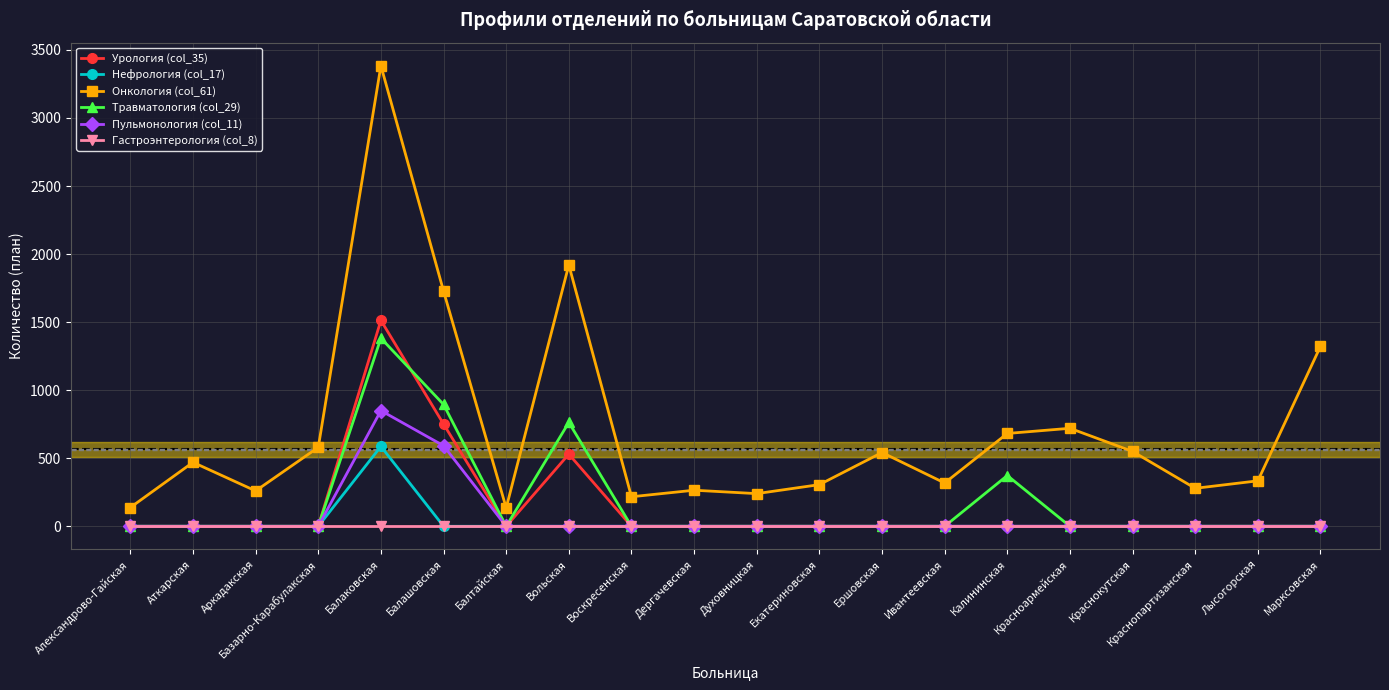

Count the number of categories in the chart.

20